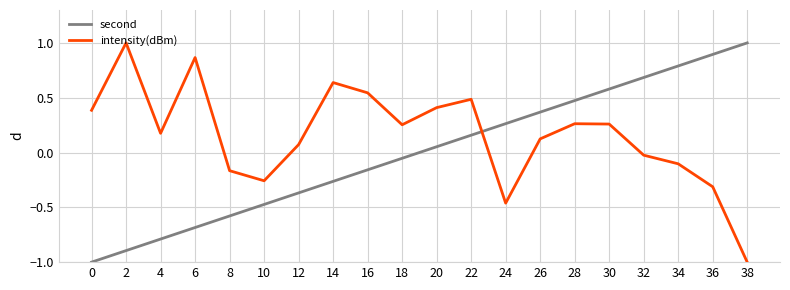

Which series ends up on top after the final intersection of second and intensity(dBm)?

second